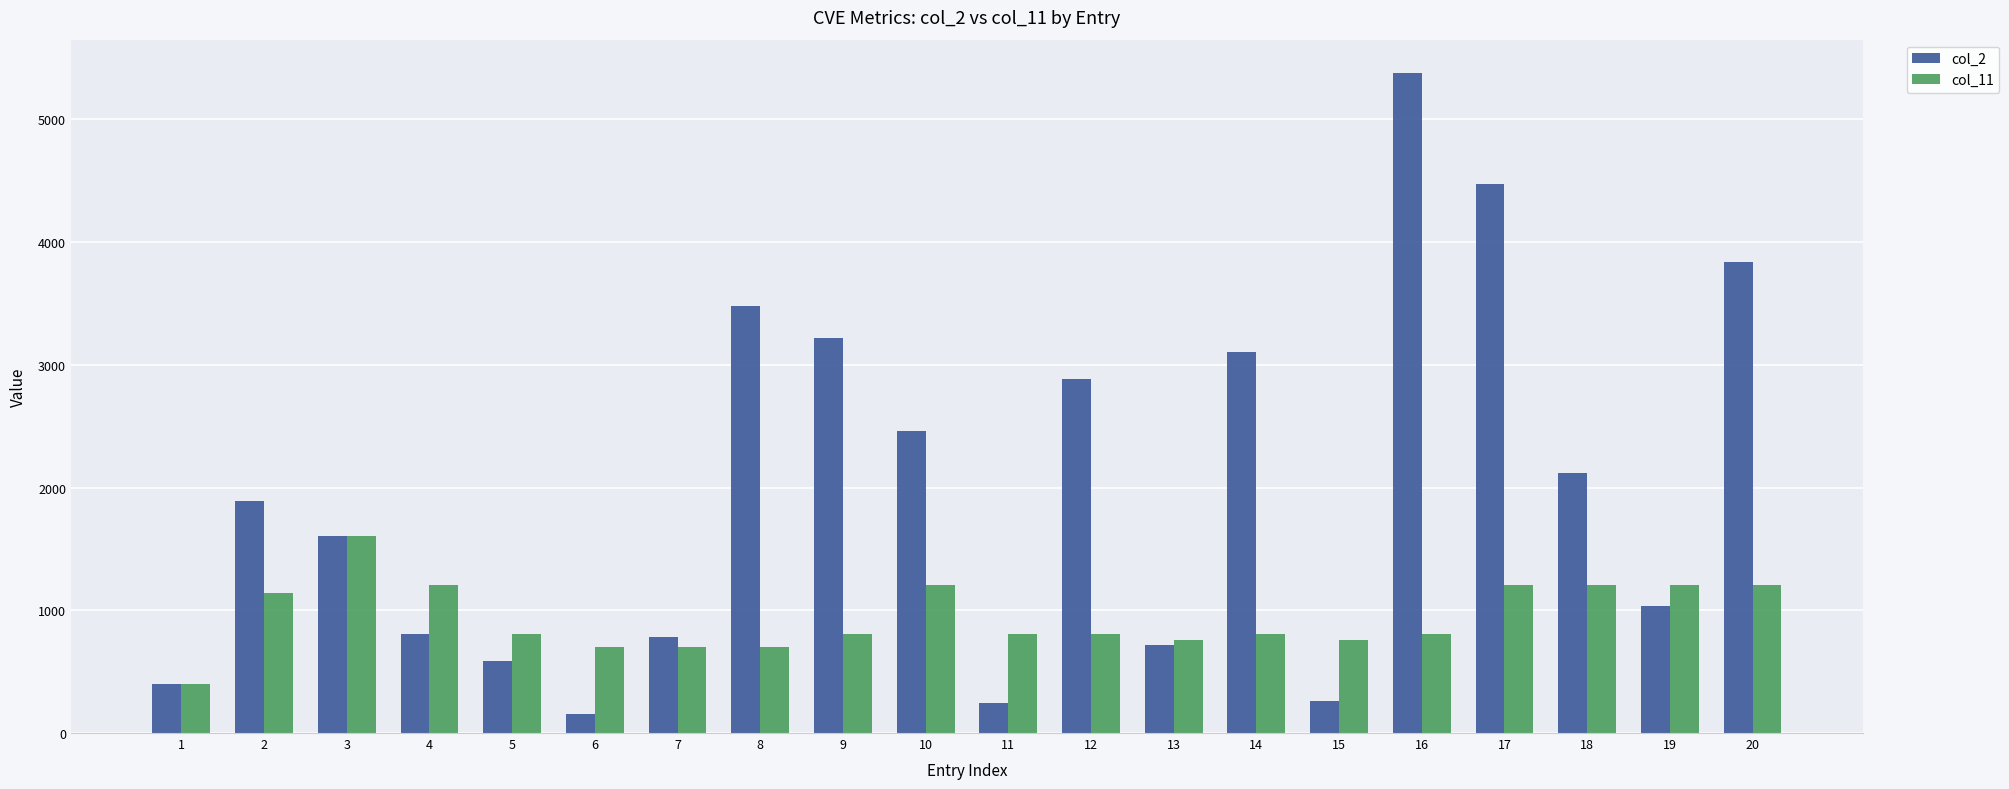

What is the total value across all series at 9?

4030